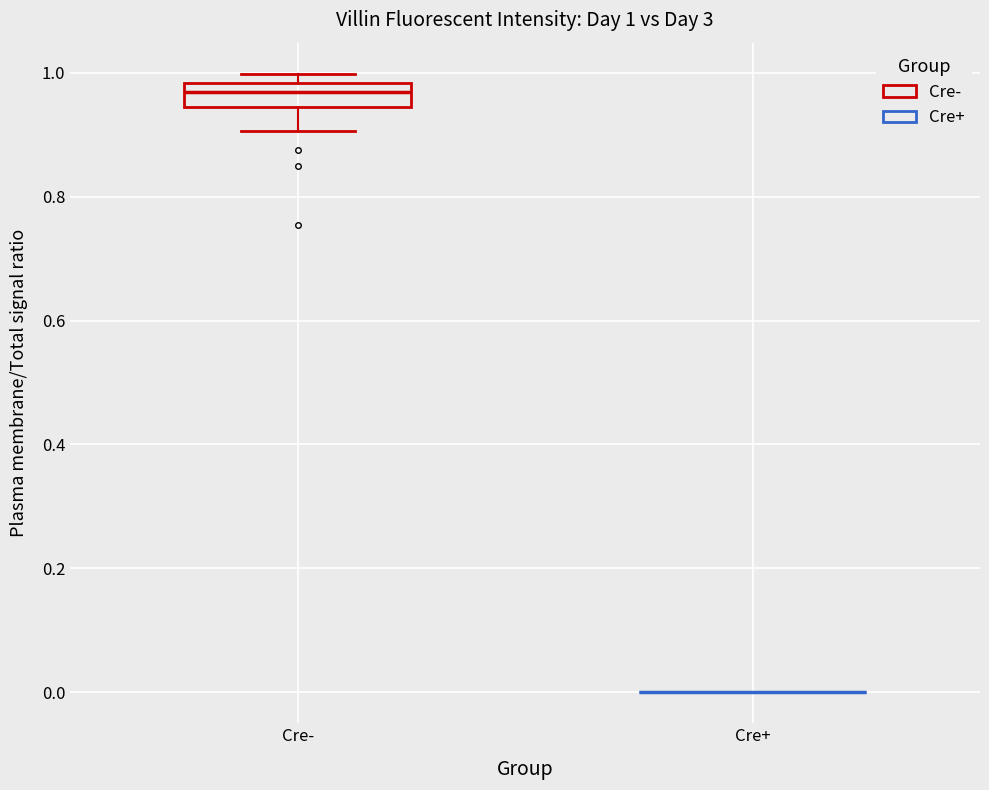

Which box is the tallest, from its lower edge to its upper edge?

Cre-